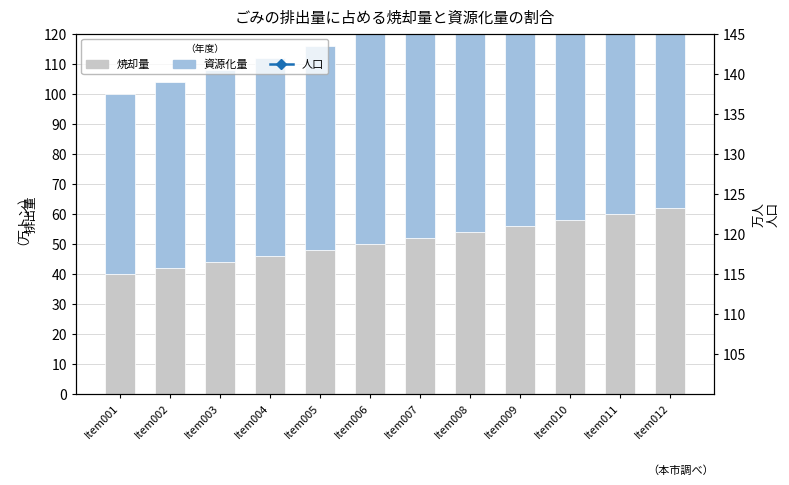

What is the total value across all series at Item006?

180